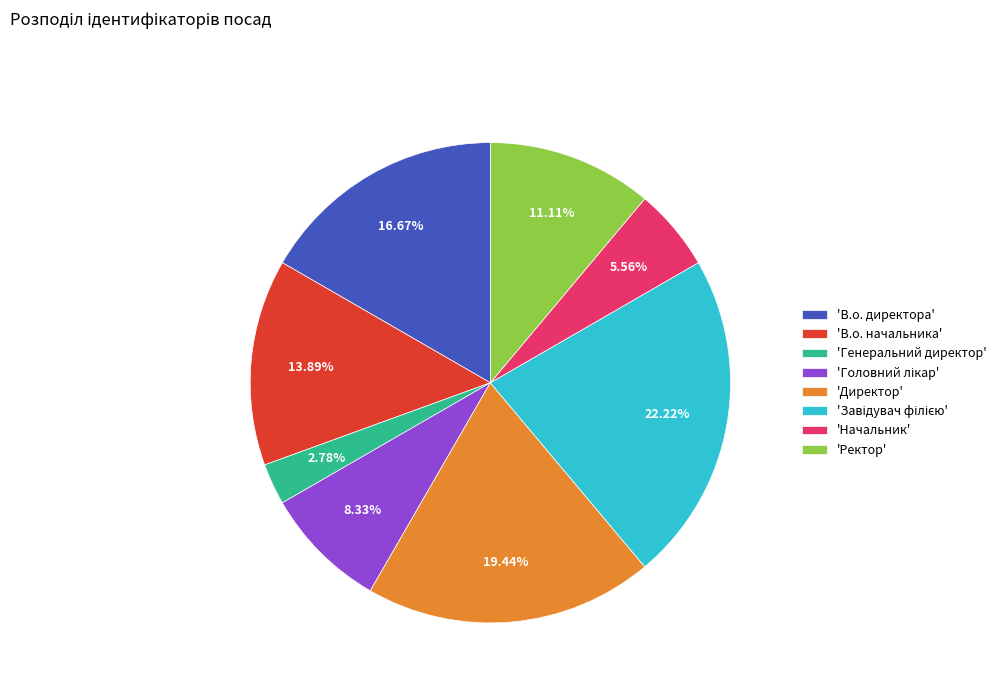

Which slice is the smallest?

'Генеральний директор'